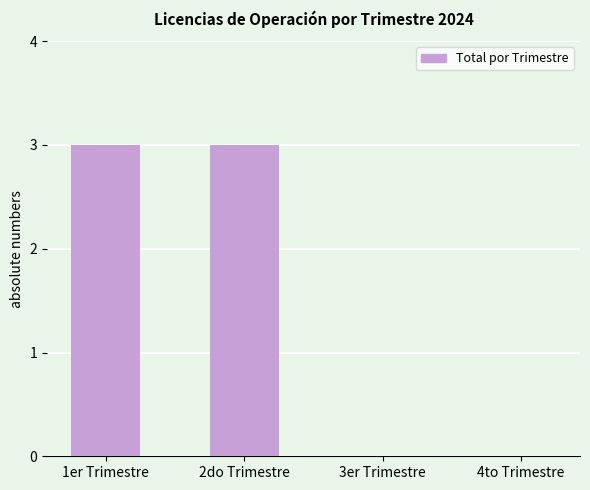

What is the sum of all values?

6